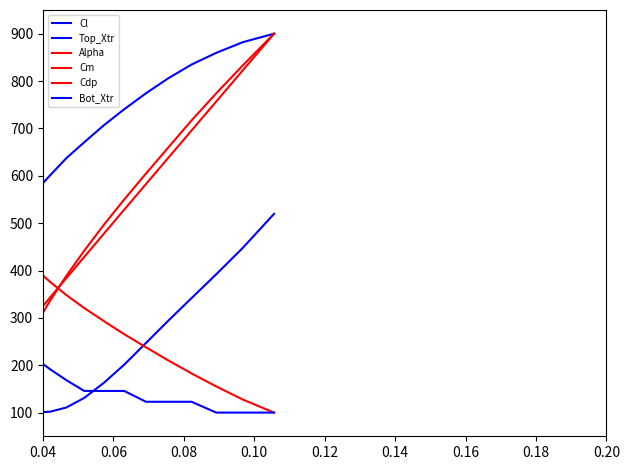

What is the minimum value shown in the chart?

100.0